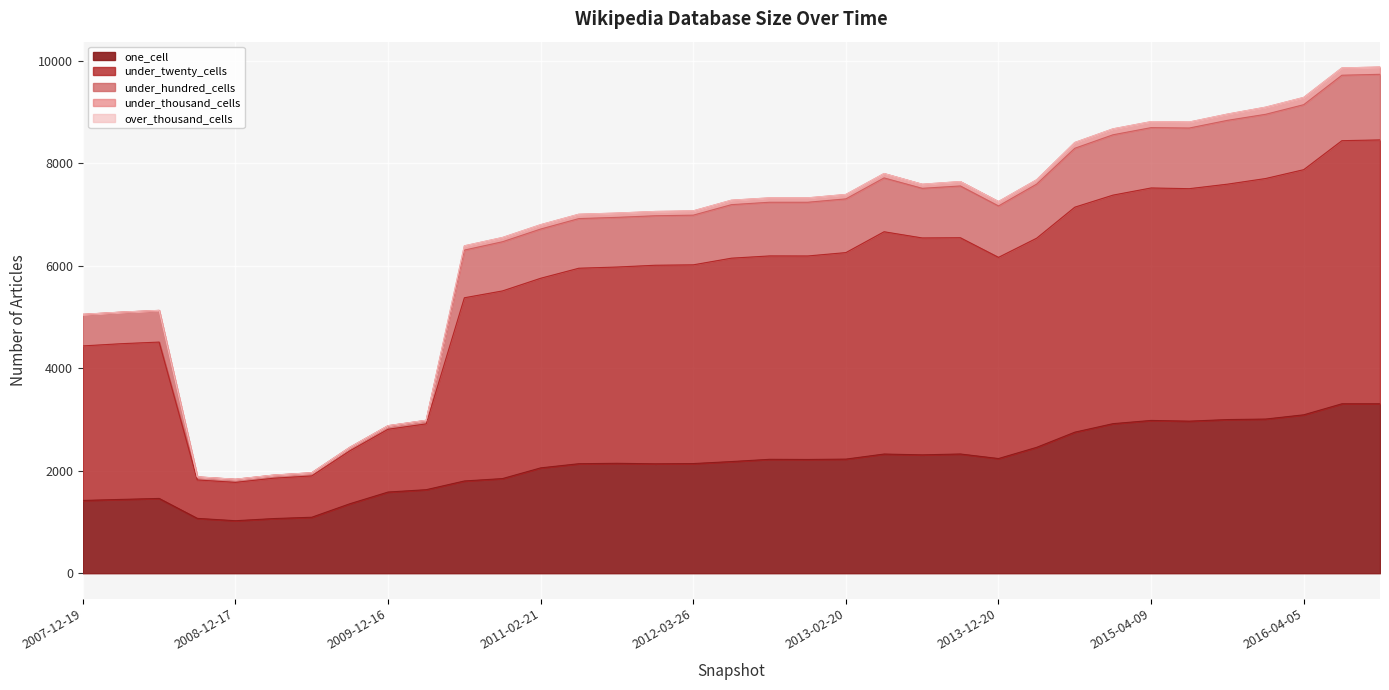

What is the minimum value for one_cell?

1025